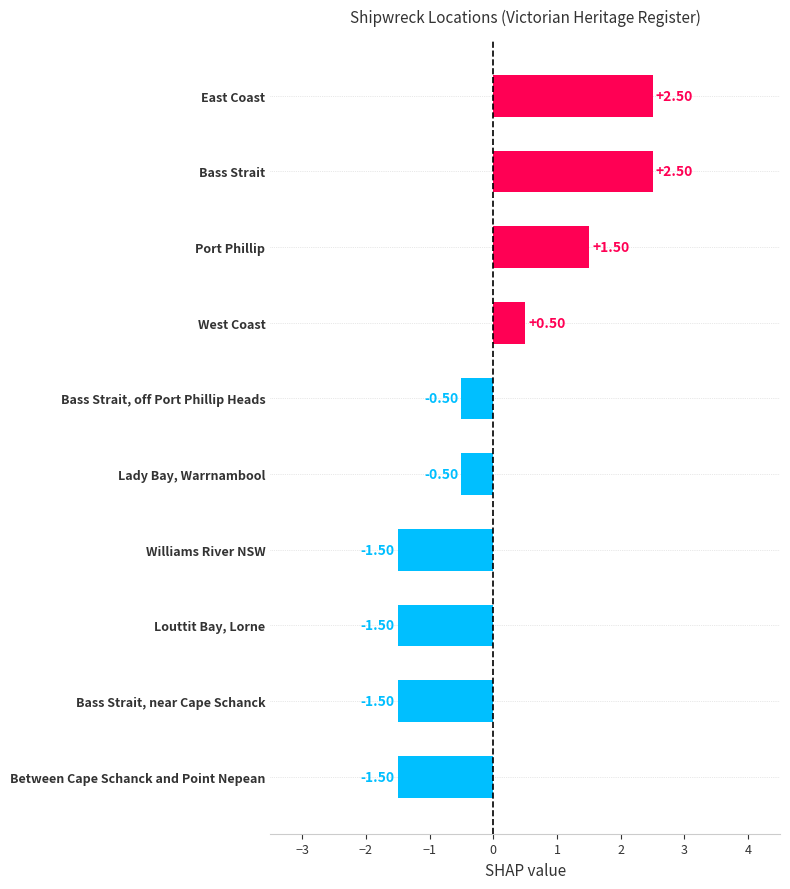

What is the label of the 2nd bar from the top?

Bass Strait